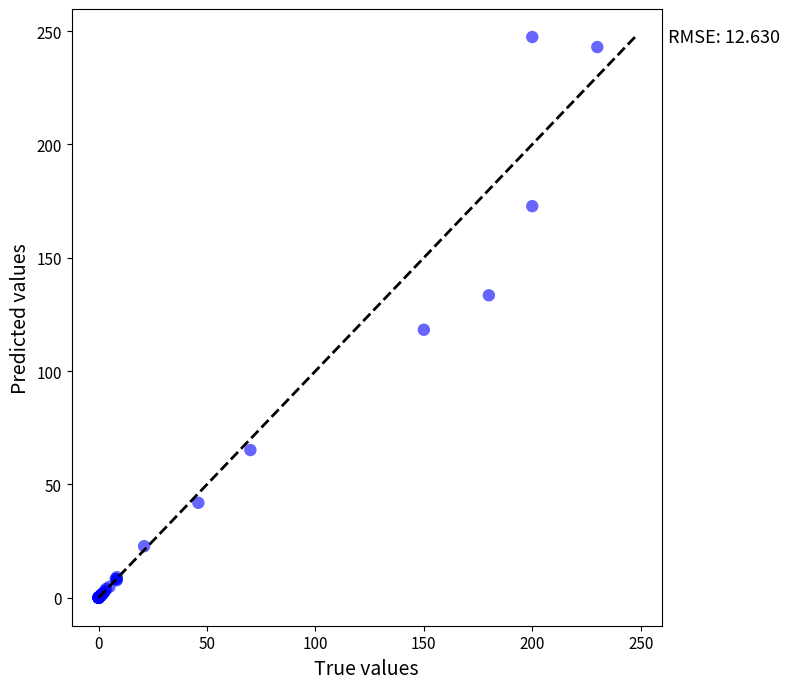

What Y value in the scatter plot is closest to 123?

118.2